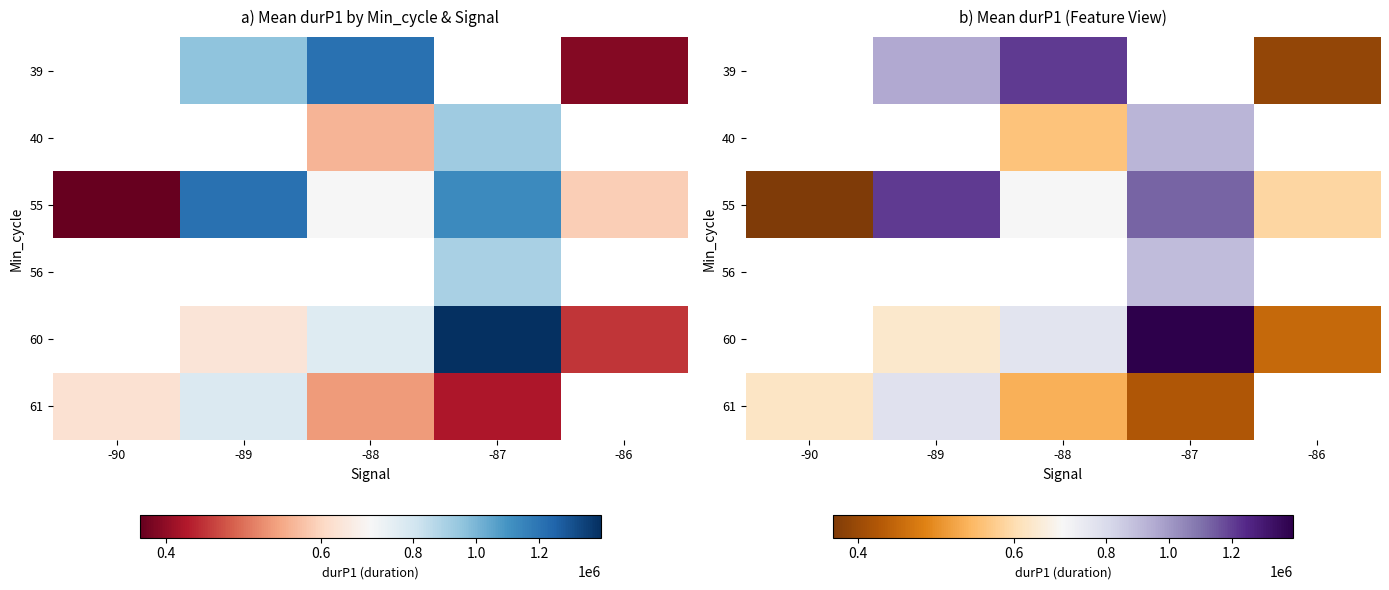

How many positive values does the 60 series have?

4